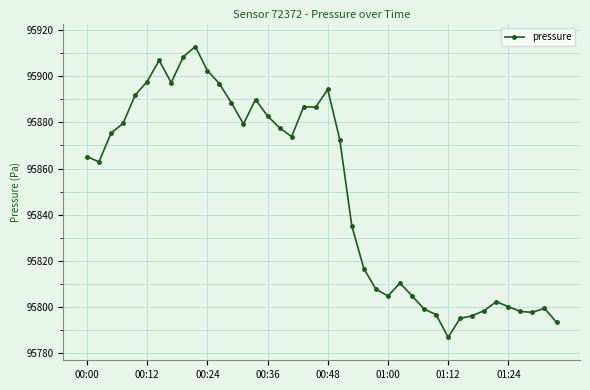

What is the greatest value displayed?

95912.9